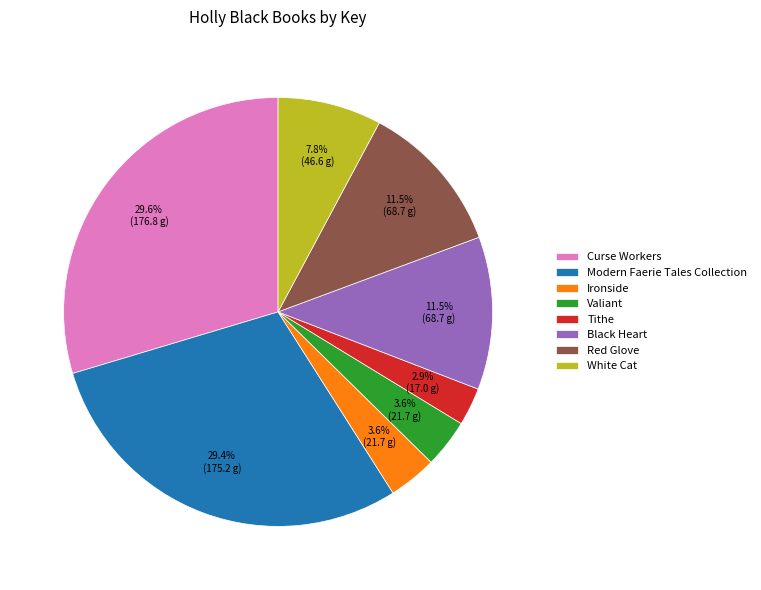

True or false: White Cat accounts for 8% of the total.

True